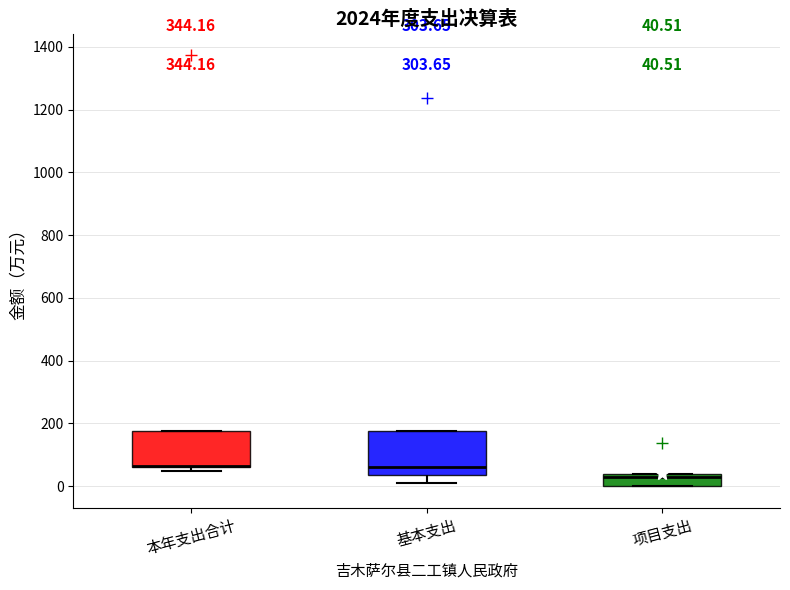

Comparing the boxes themselves (not the whiskers), which one is the tallest?

基本支出